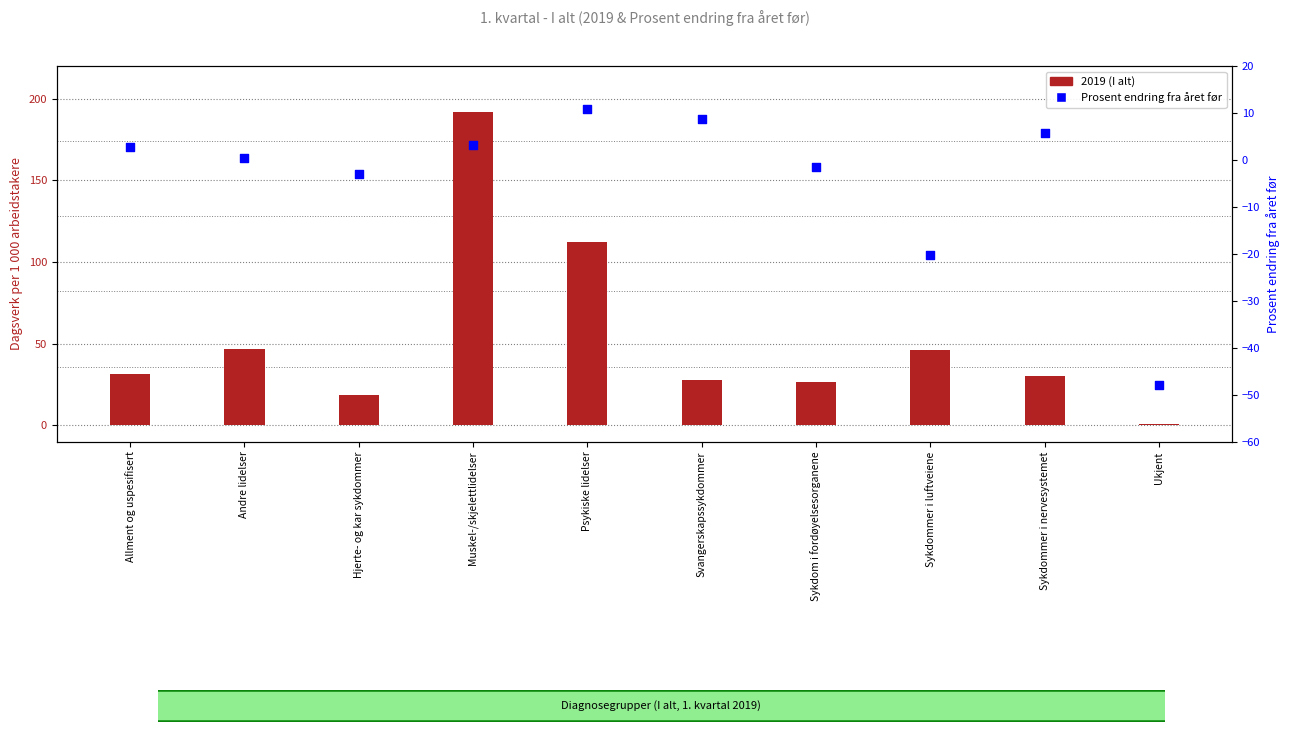

What is the total value across all series at Sykdom i fordøyelsesorganene?

25.1